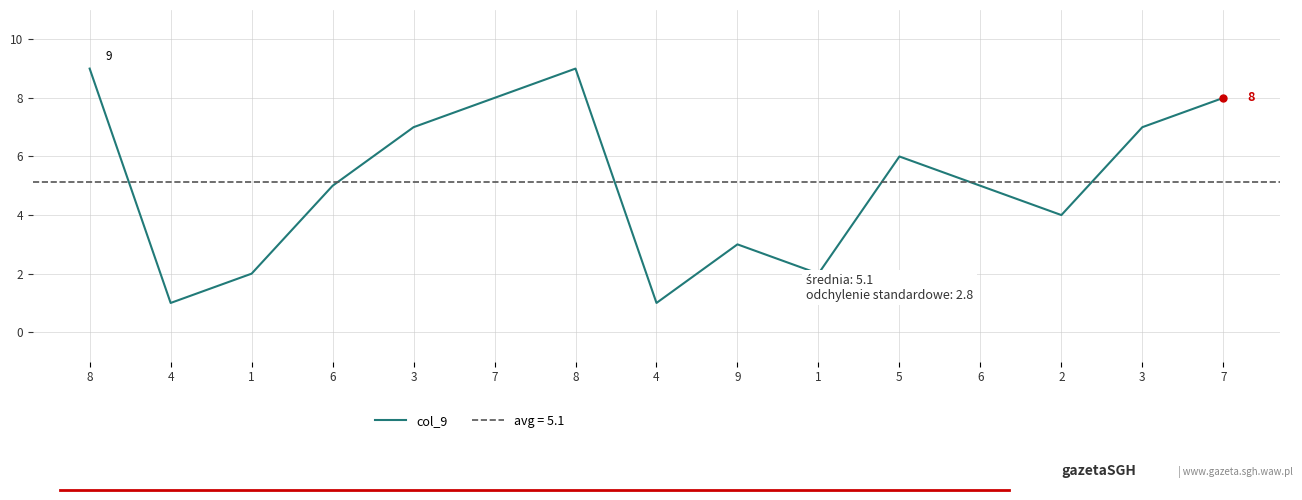

What is the sum of the values at 6 and 7?

13